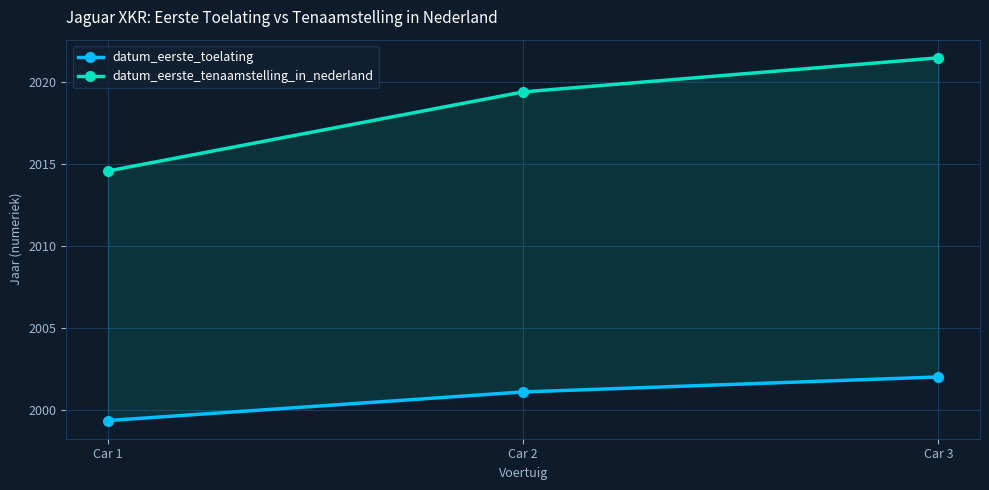

What is the value of the datum_eerste_toelating point at the 3rd from the left?

2002.0